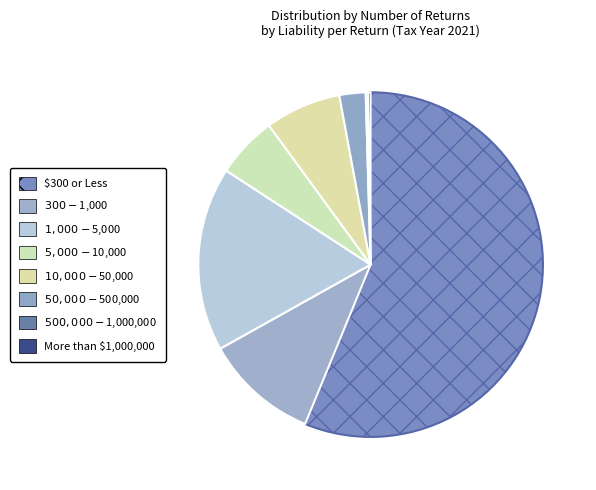

What is the ratio of the value at $300 - $1,000 to the value at $5,000 - $10,000?

1.8